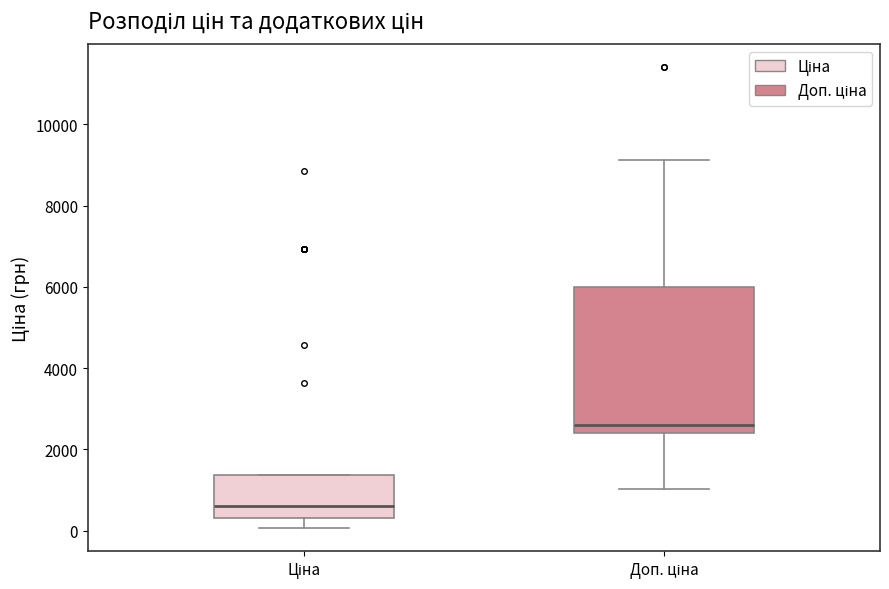

Which box's median line is the lowest?

Ціна